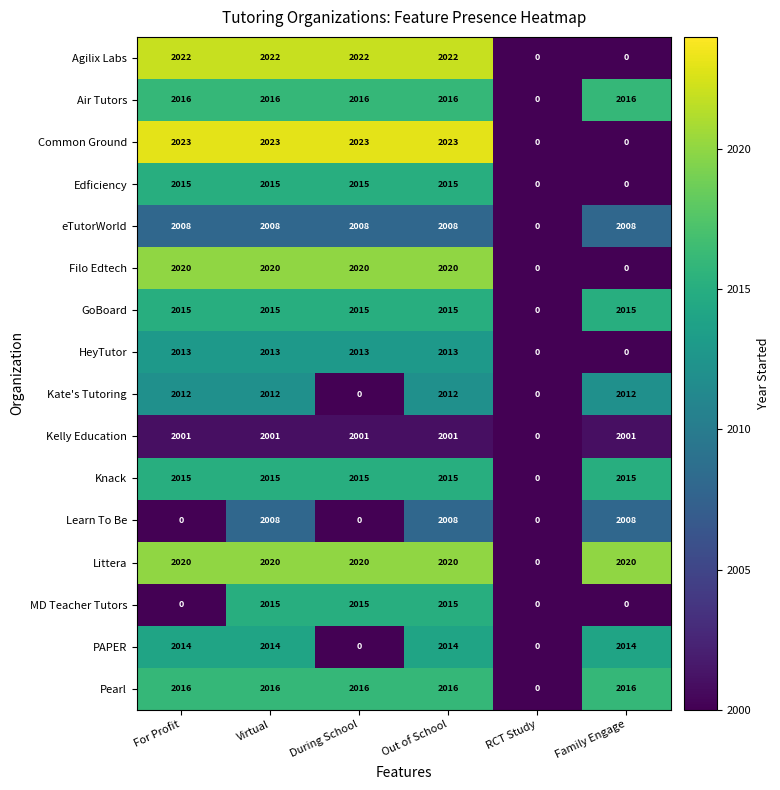

What is the difference between the second highest and minimum values in the Knack series?

2015